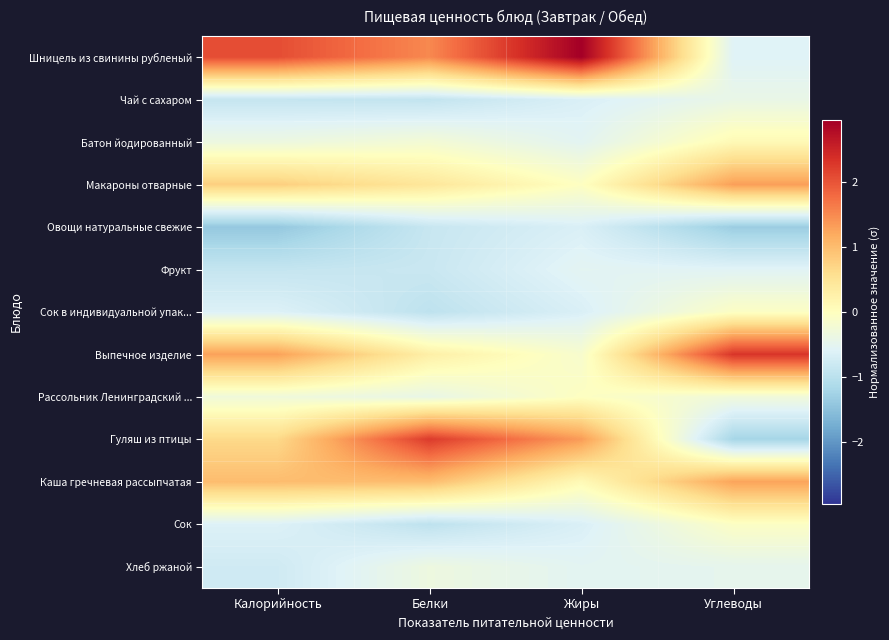

Between Калорийность and Жиры, which is larger?

Жиры